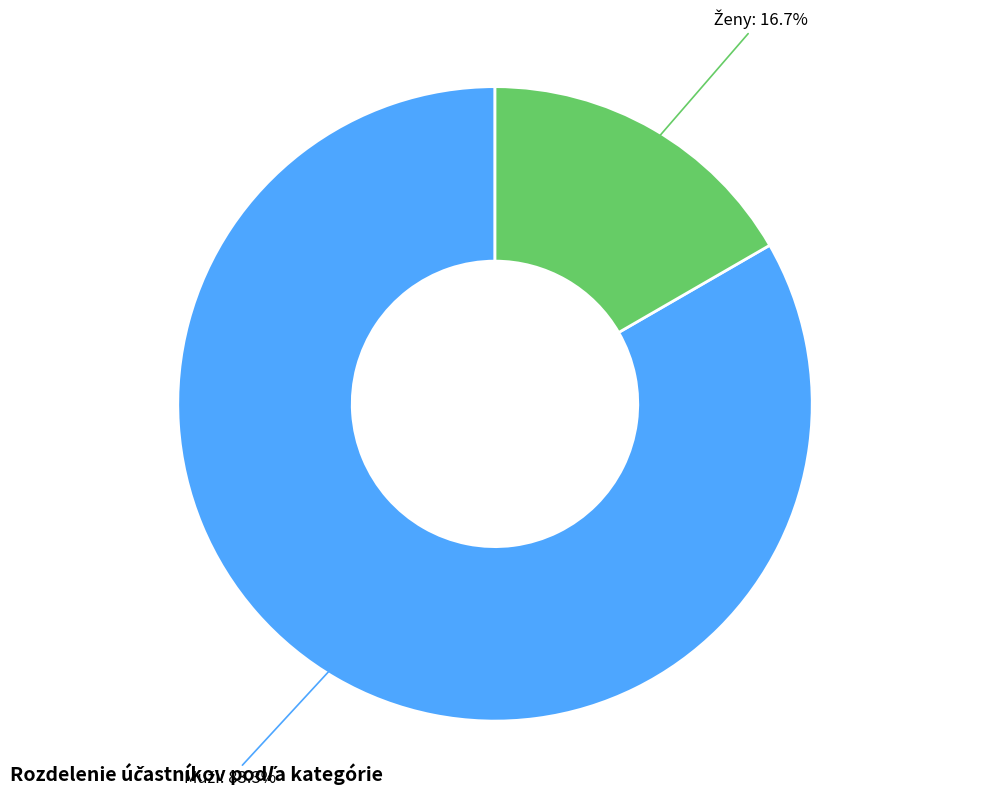

Is there a majority slice in this chart?

Yes